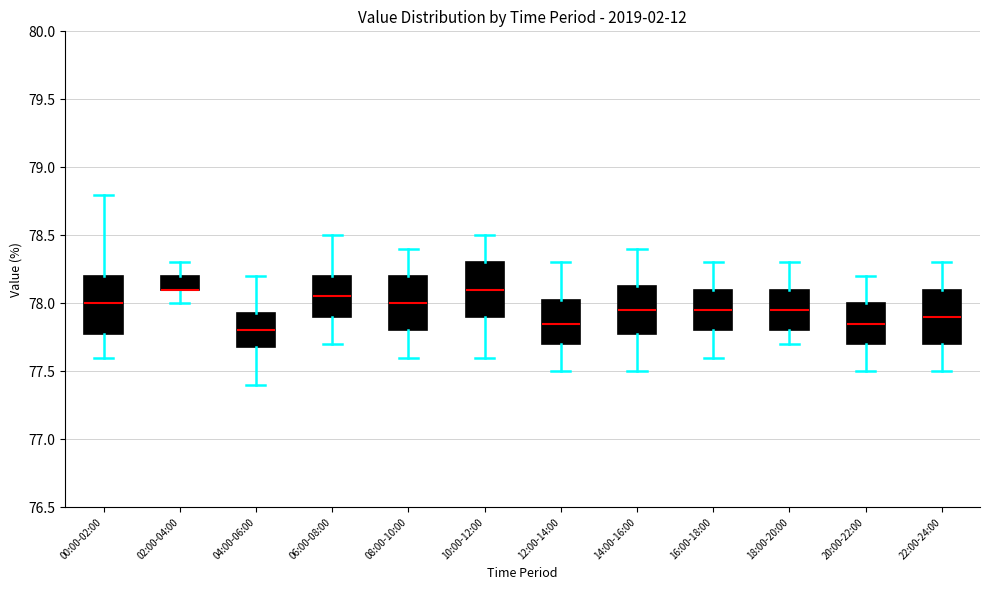

Where does the upper whisker of the box for 18:00-20:00 end on the y-axis? The values are not printed on the chart, so give them approximately, as read against the axis.

78.30